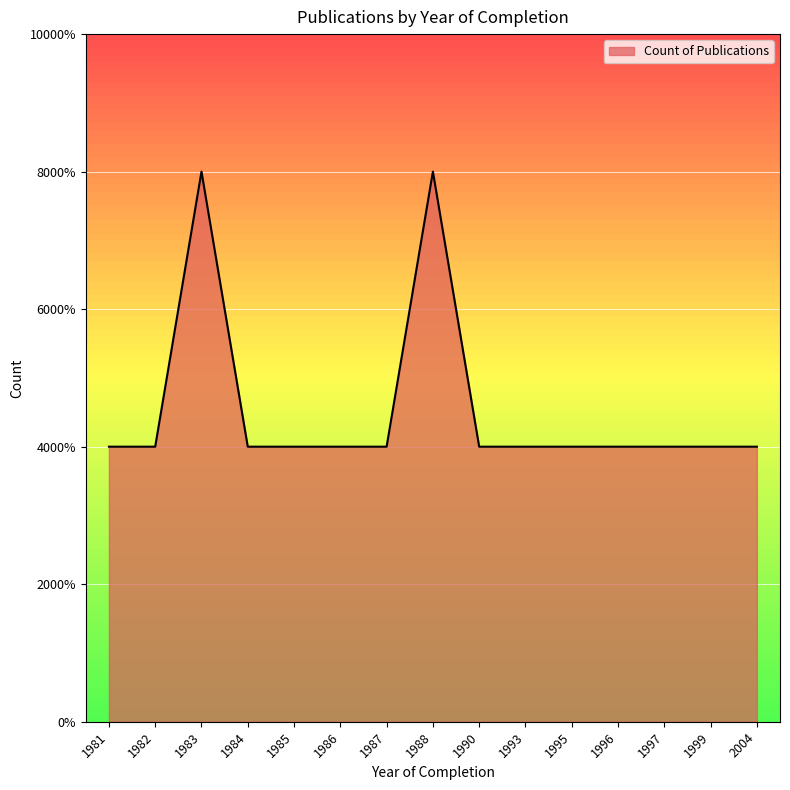

Rank the categories by value from highest to lowest.

1983, 1988, 1981, 1982, 1984, 1985, 1986, 1987, 1990, 1993, 1995, 1996, 1997, 1999, 2004